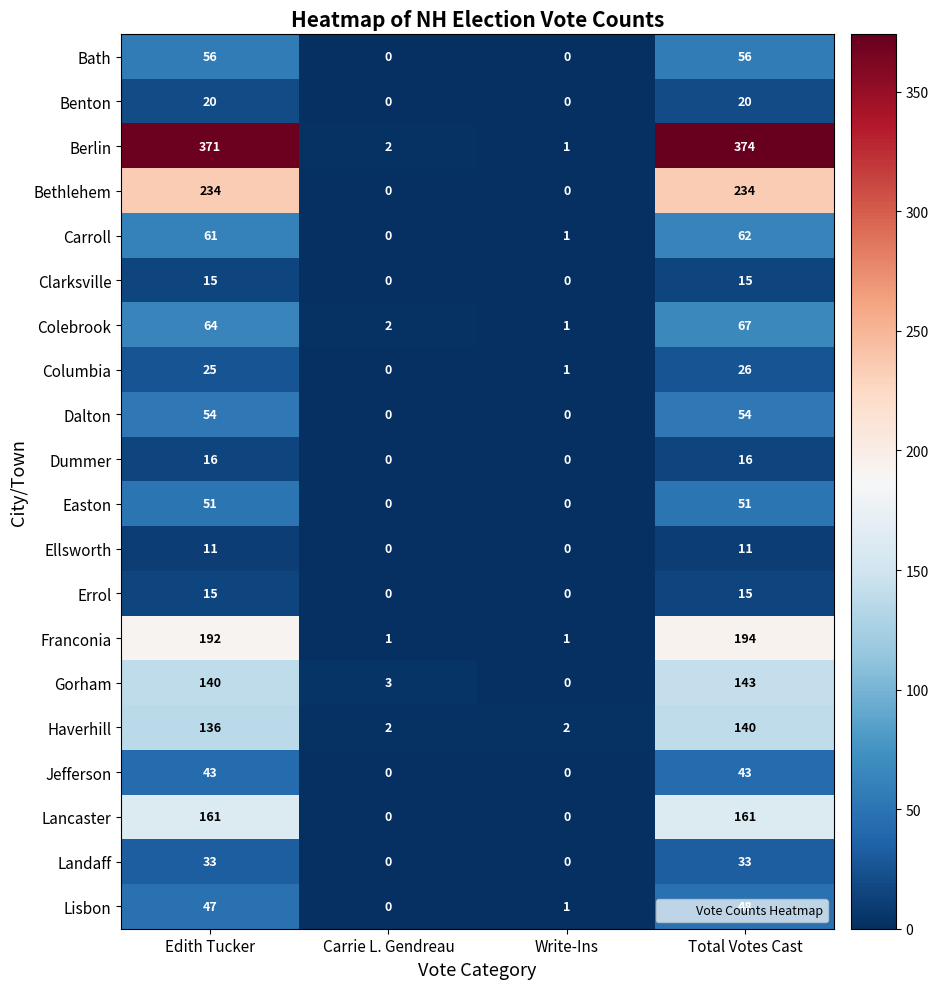

At which category is the sum across all series the highest?

Total Votes Cast